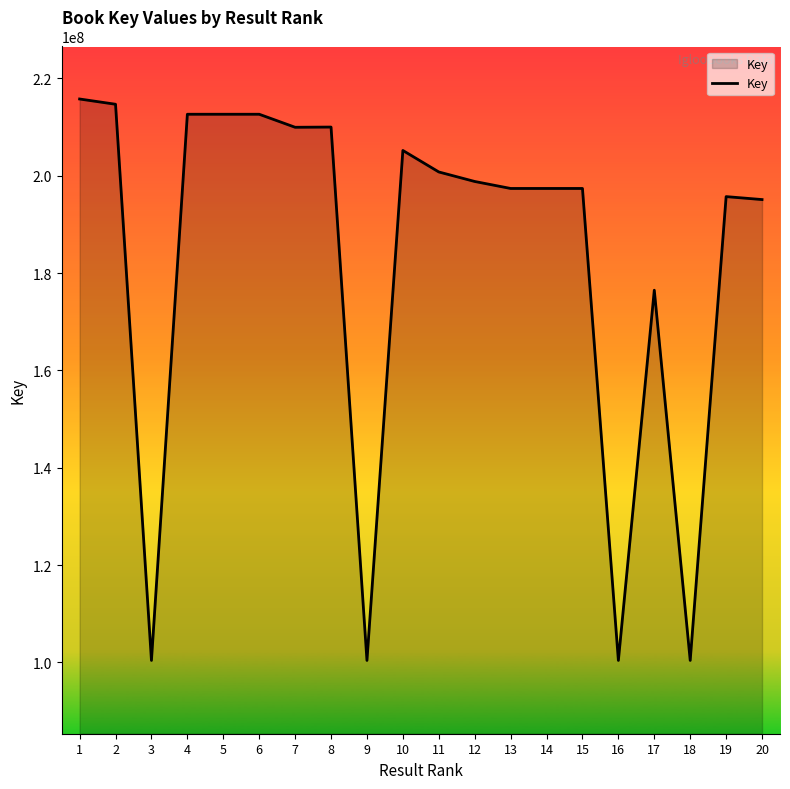

How many lines are shown in the chart?

1